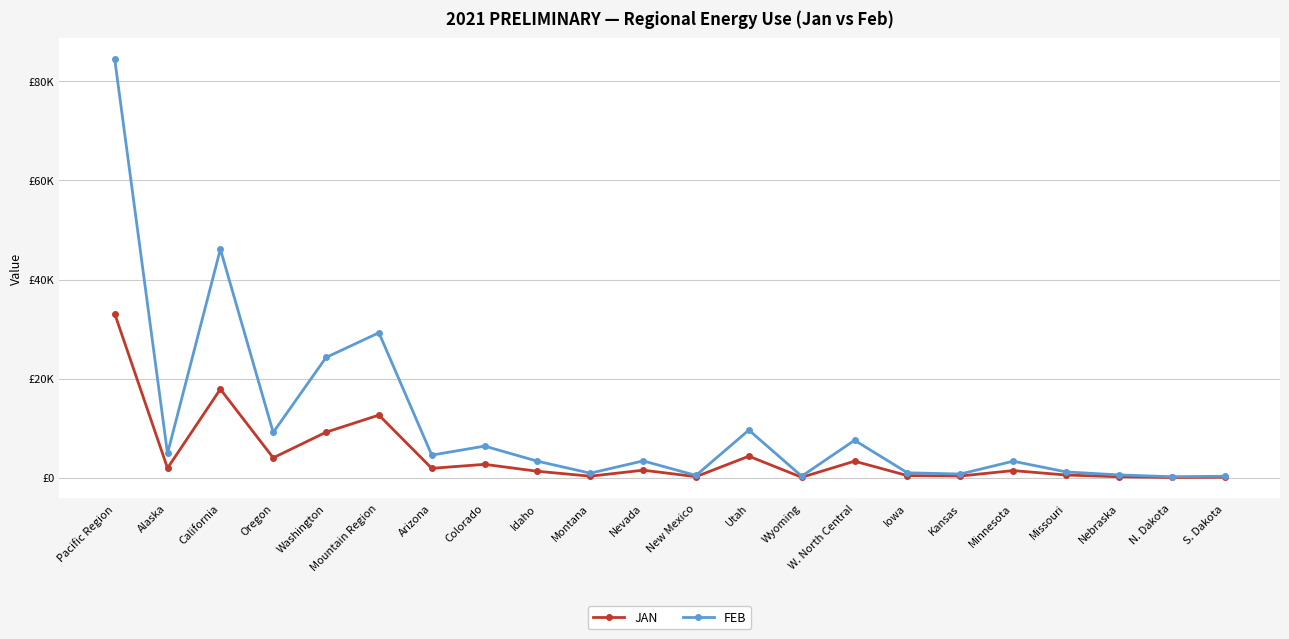

At which category is the sum across all series the highest?

Pacific Region